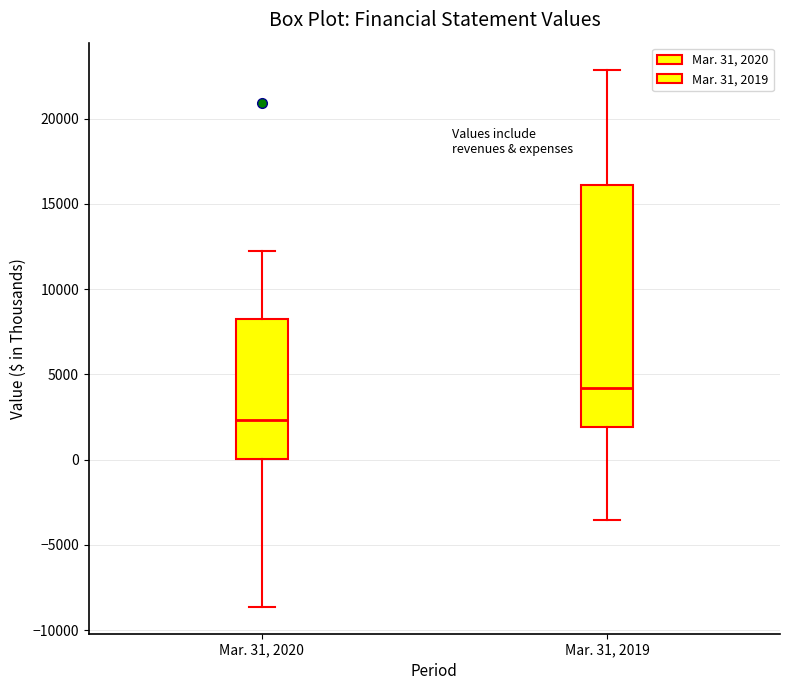

Reading left to right, transcribe this box plot: for each box, give where its median line is, the range the box spans, and where its two whiskers end, as read against the y-axis. The values are not printed on the chart, so give them approximately, as read against the axis.

Mar. 31, 2020: median 2500, box 0 to 8500, whiskers -8500 to 12500
Mar. 31, 2019: median 4000, box 2000 to 16000, whiskers -3500 to 23000